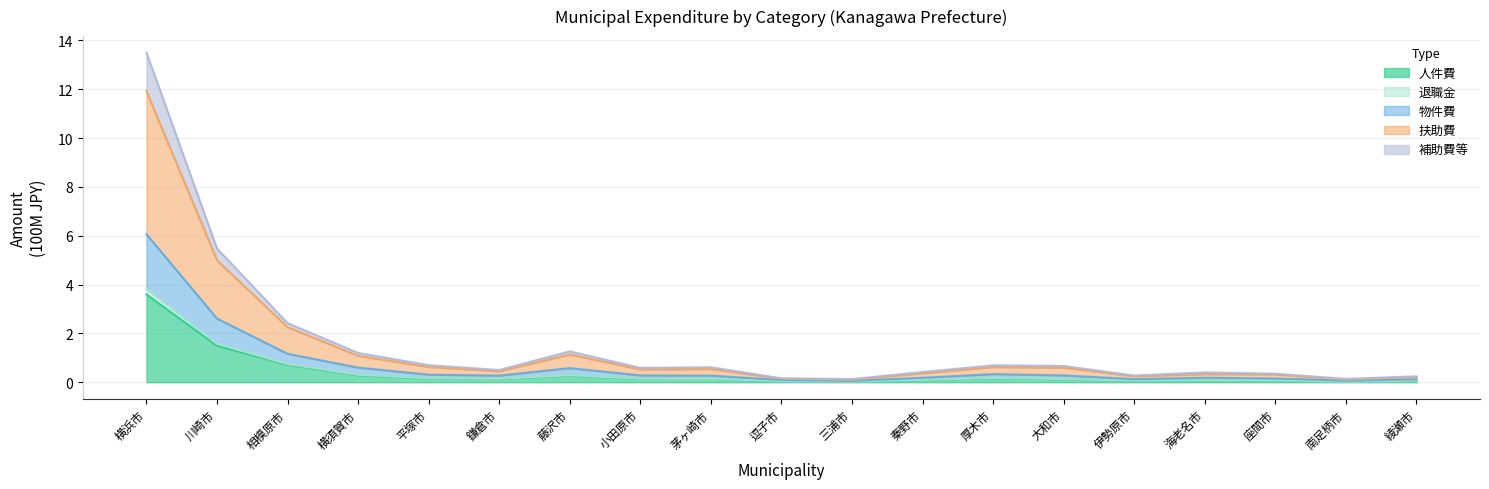

What is the sum of the 補助費等 values at 平塚市 and 伊勢原市?

0.2